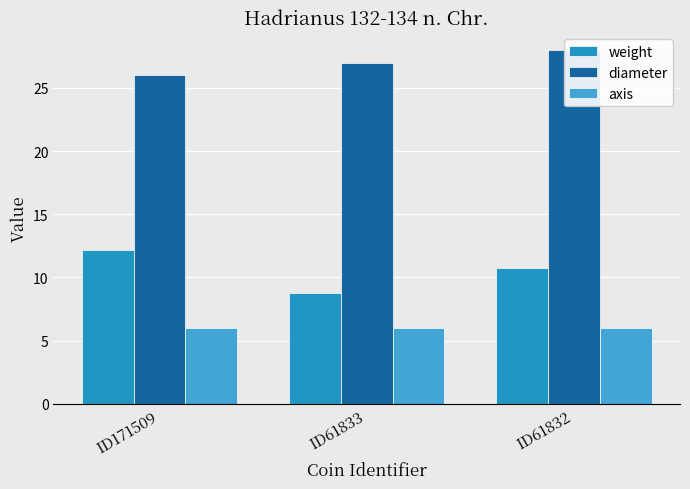

Which series has the largest range (max minus min)?

weight